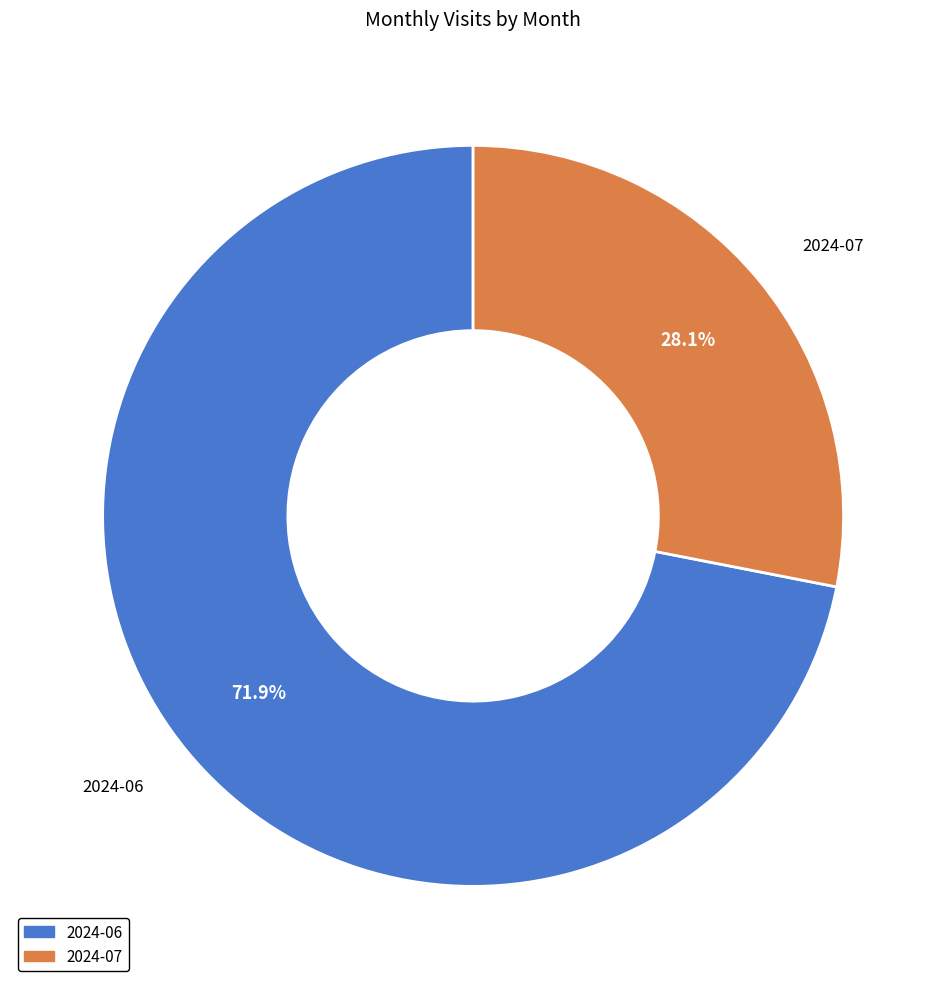

Which has a higher value, 2024-07 or 2024-06?

2024-06